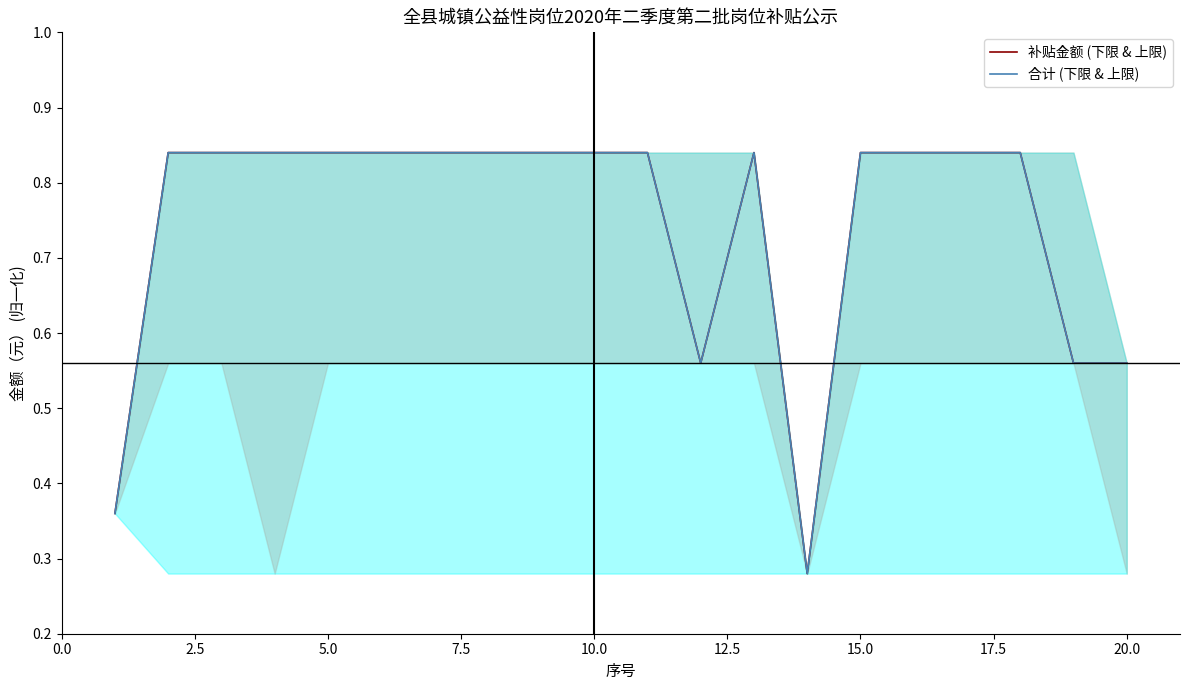

What is the average value of the 合计 (下限 & 上限) series?

0.7